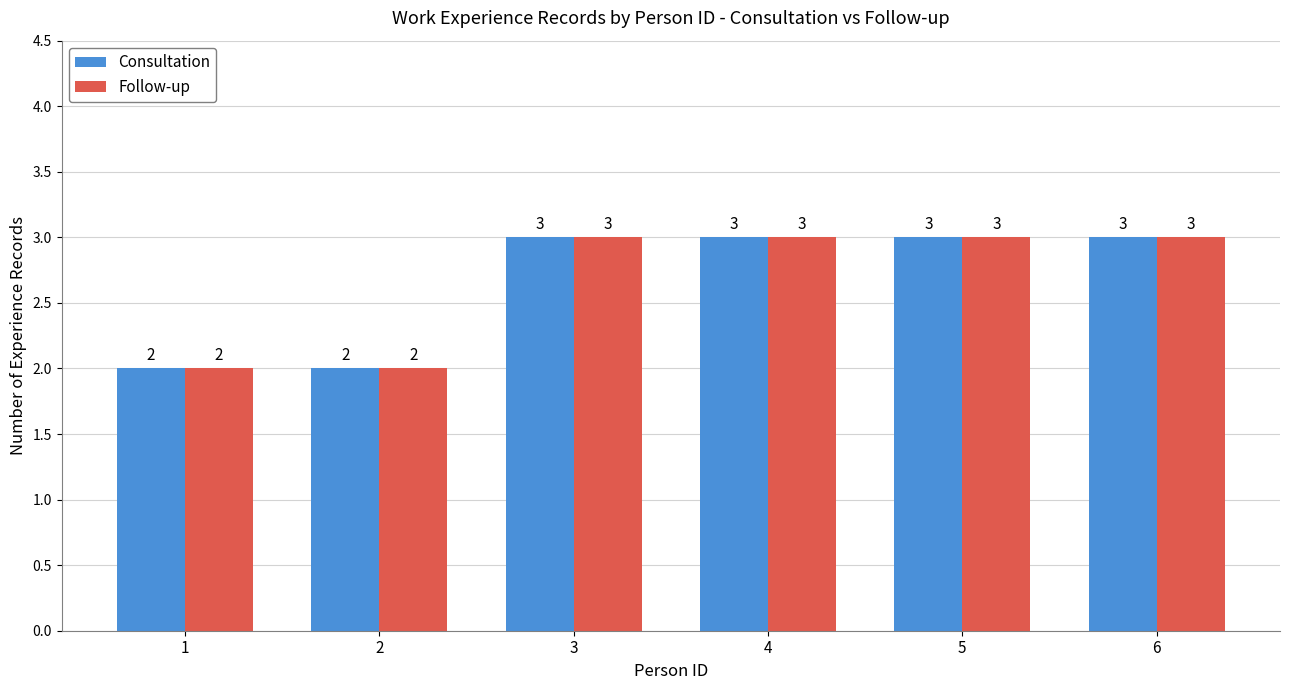

What is the value of the Consultation bar at the 3rd from the left?

3